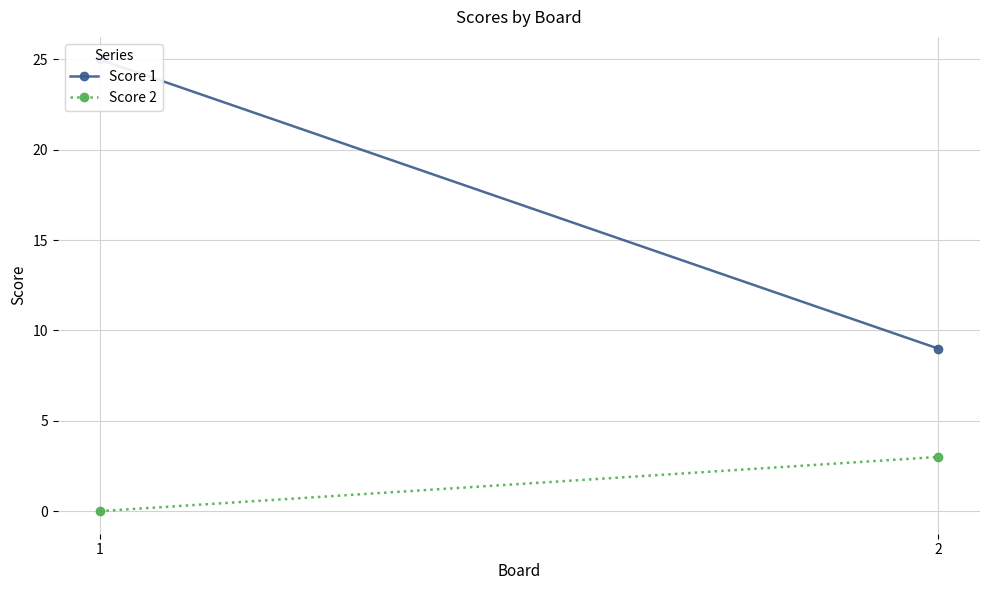

The Score 2 series shows 0 at 1. True or false?

True